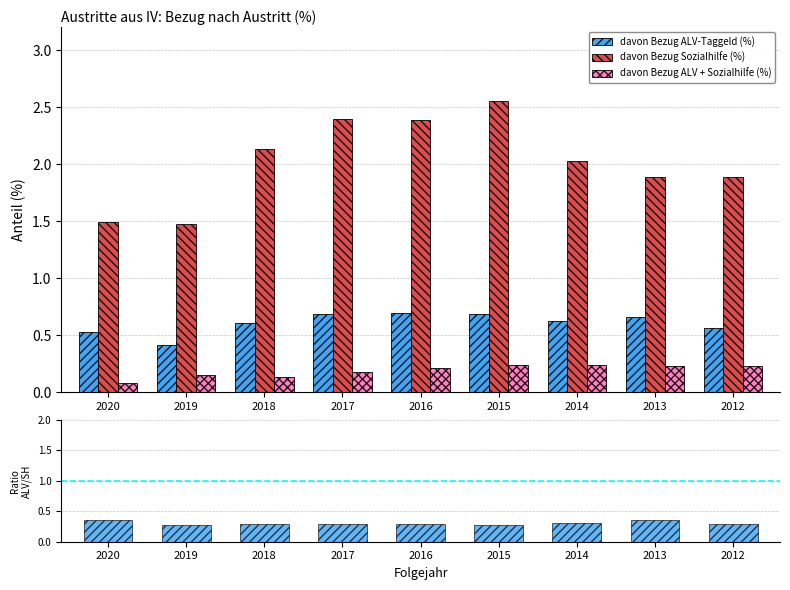

Which series changed the most between 2020 and 2016?

davon Bezug Sozialhilfe (%)